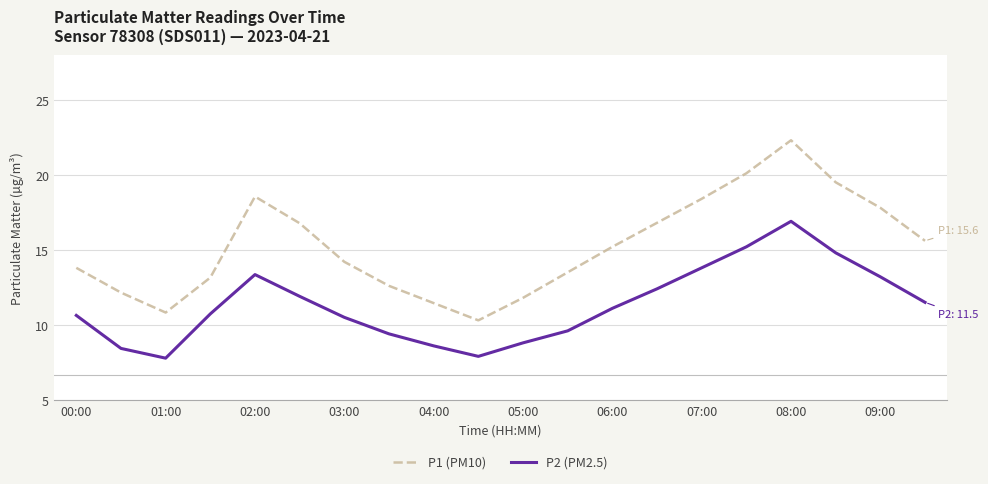

What is the difference between the maximum and minimum values in the P1 (PM10) series?

12.0